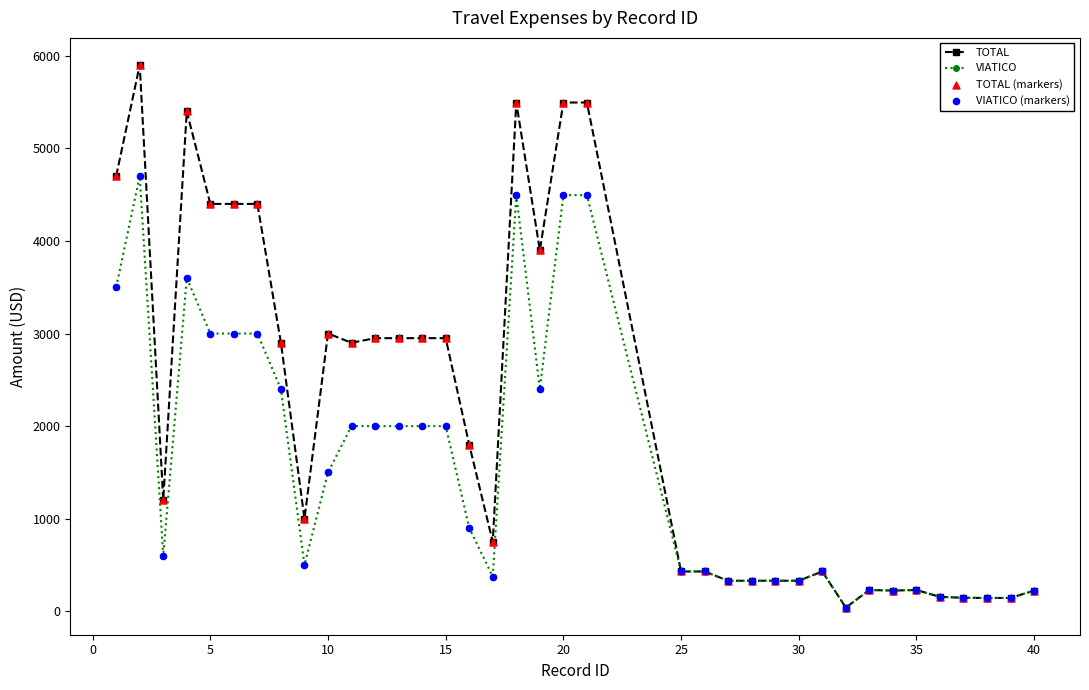

Which series has the largest range (max minus min)?

TOTAL